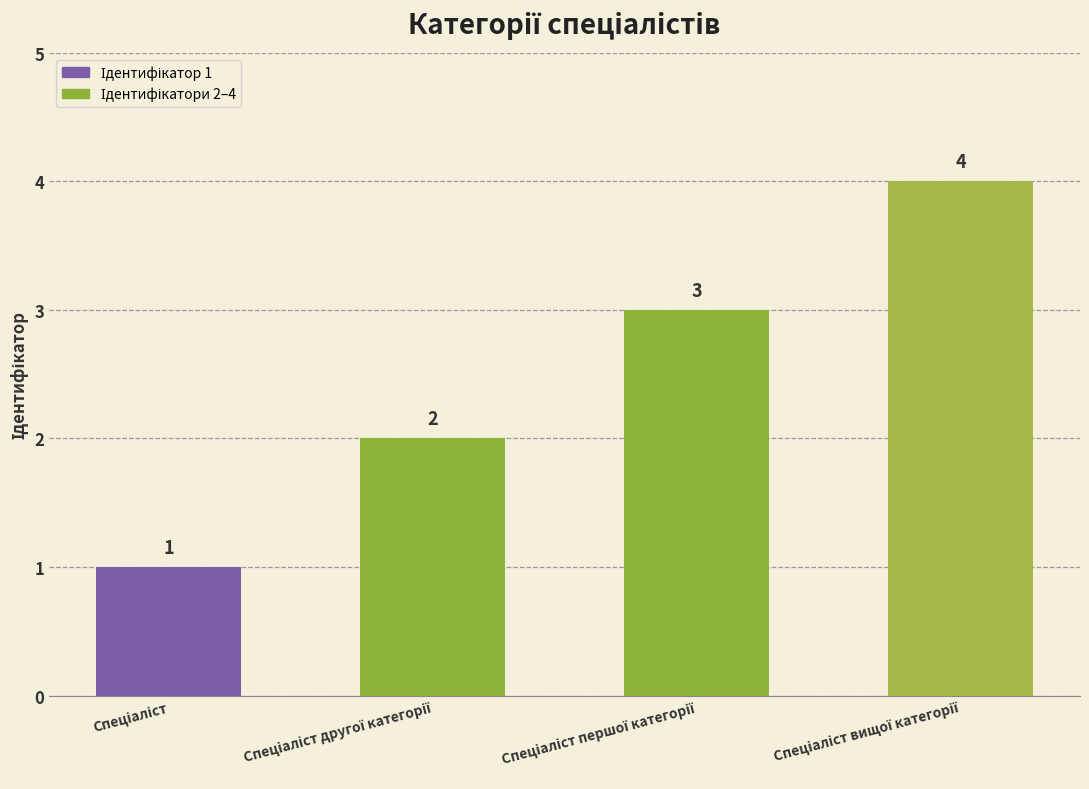

What is the greatest value displayed?

4